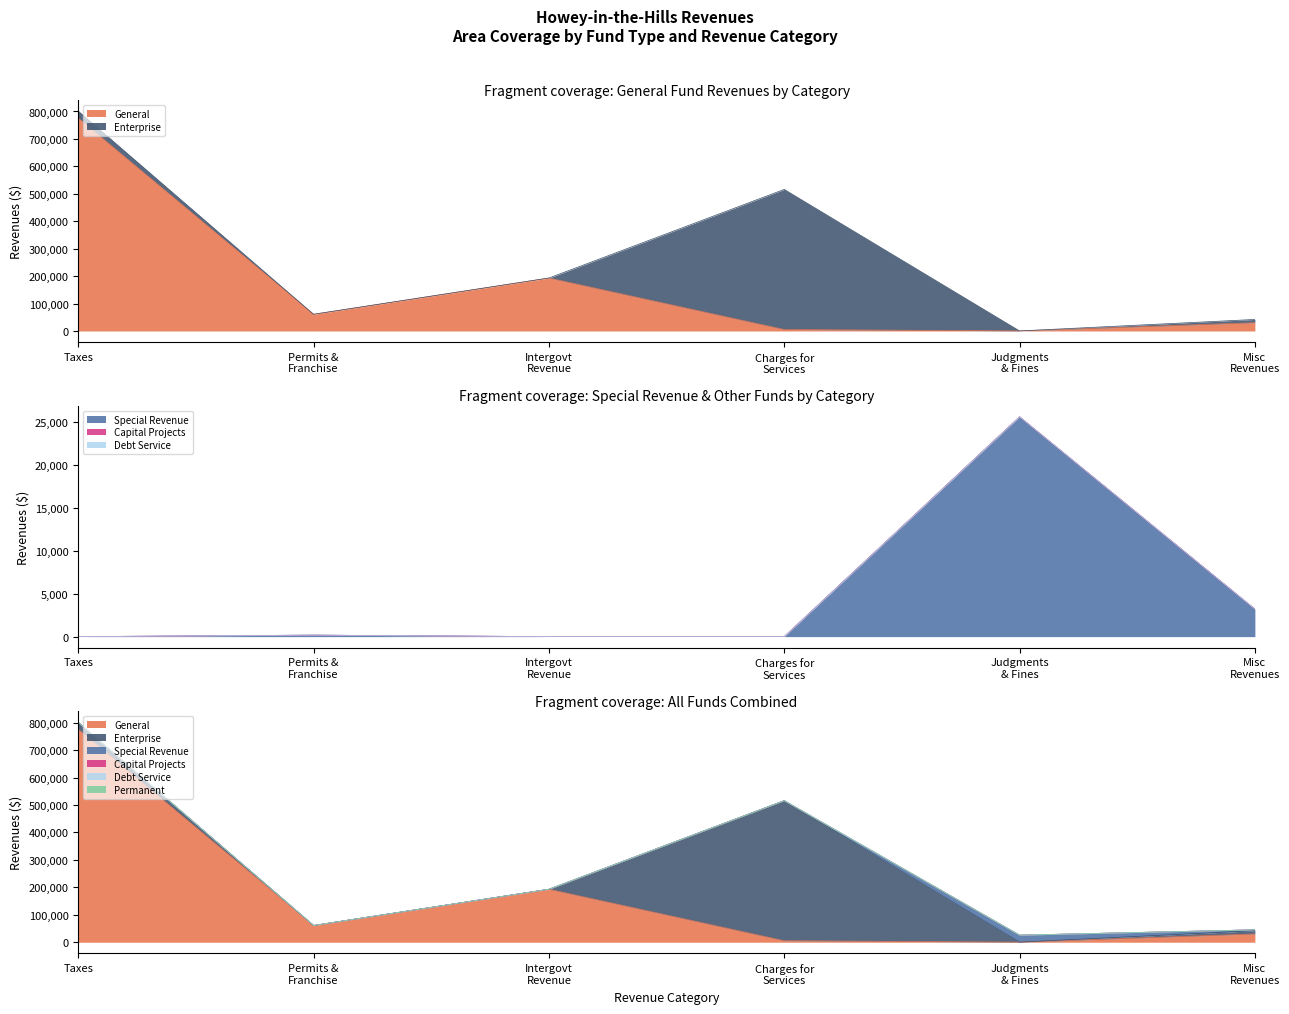

Rank the series at Building Permits from highest to lowest value.

General, Enterprise, Special Revenue, Capital Projects, Debt Service, Permanent